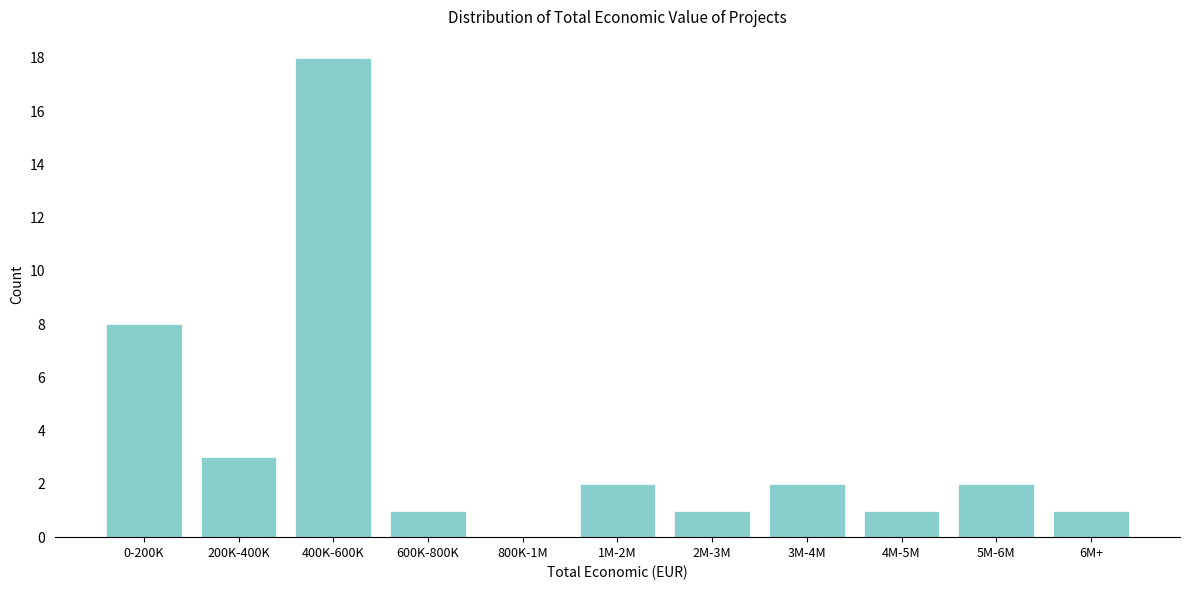

Reading left to right, transcribe all the data shown in this chart.

0-200K=8	200K-400K=3	400K-600K=18	600K-800K=1	800K-1M=0	1M-2M=2	2M-3M=1	3M-4M=2	4M-5M=1	5M-6M=2	6M+=1